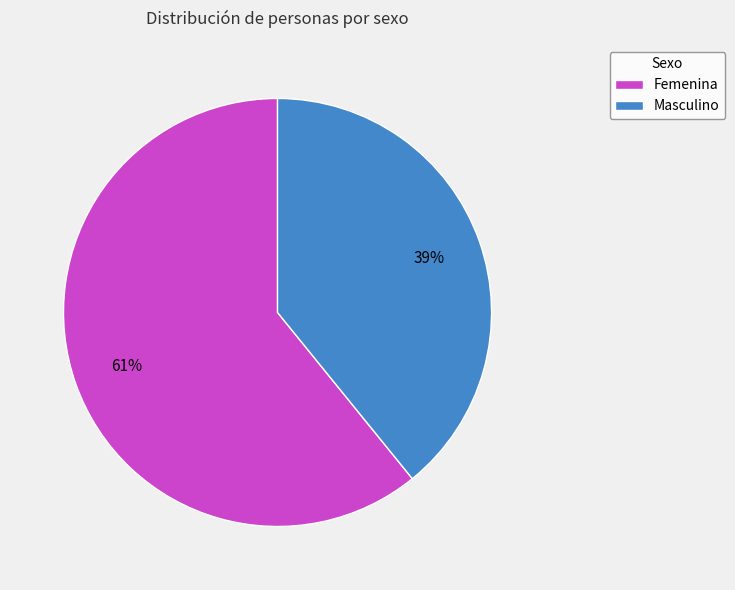

Does Femenina represent more than half of the total?

Yes